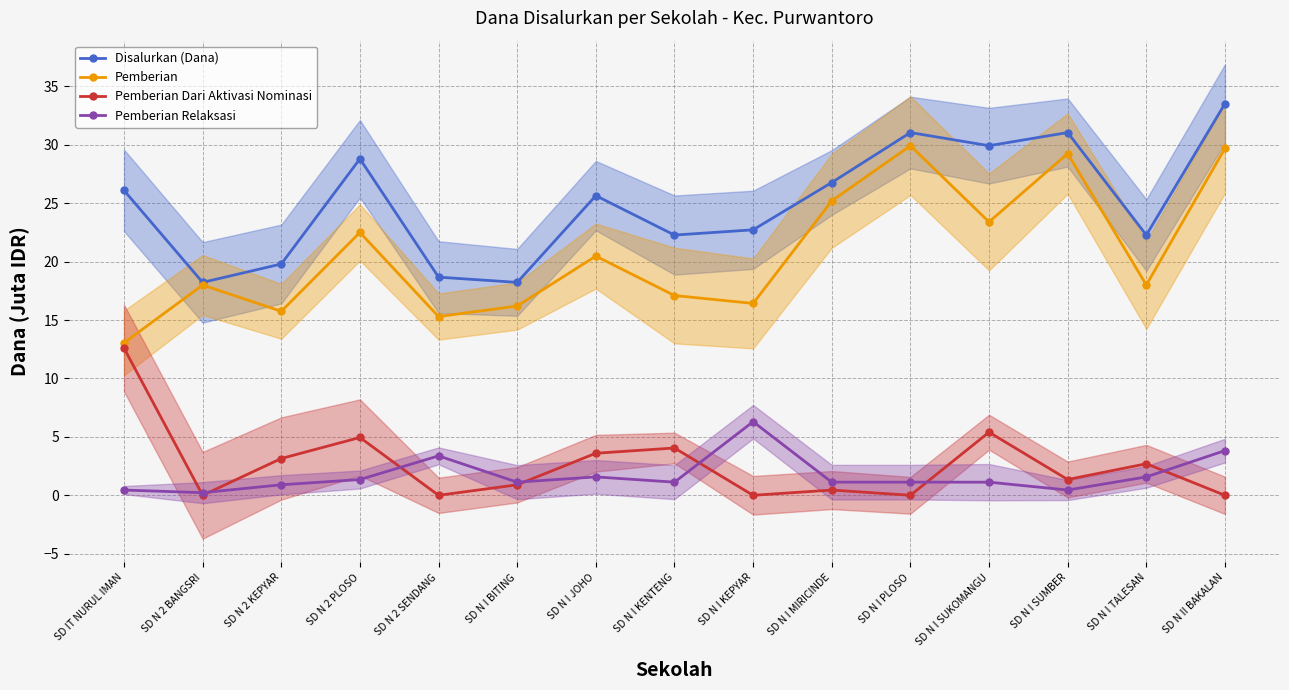

Reading left to right, list all the values displayed in this chart.

Disalurkan (Dana): 26.1	18.2	19.8	28.8	18.7	18.2	25.6	22.3	22.7	26.8	31.1	29.9	31.1	22.3	33.5
Pemberian: 13.1	18.0	15.8	22.5	15.3	16.2	20.5	17.1	16.4	25.2	29.9	23.4	29.2	18.0	29.7
Pemberian Dari Aktivasi Nominasi: 12.6	0.0	3.1	5.0	0.0	0.9	3.6	4.0	0.0	0.5	0.0	5.4	1.4	2.7	0.0
Pemberian Relaksasi: 0.5	0.2	0.9	1.4	3.4	1.1	1.6	1.1	6.3	1.1	1.1	1.1	0.5	1.6	3.8